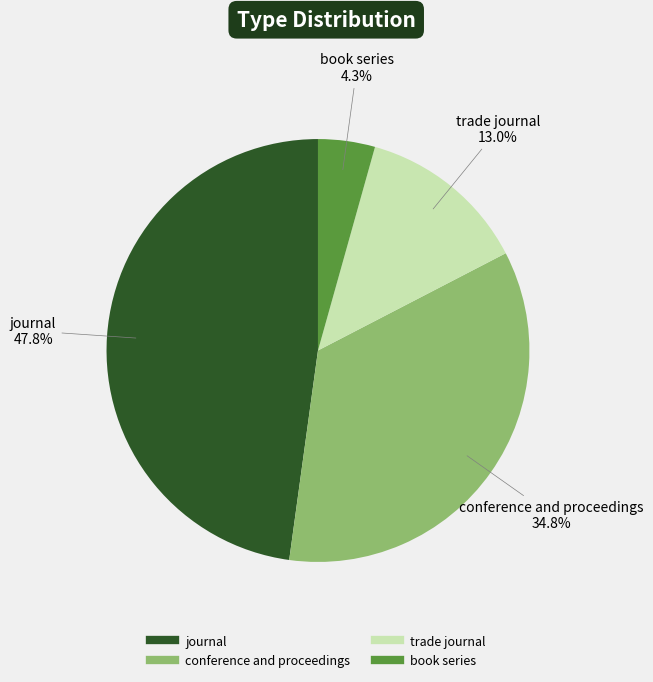

Is book series the majority of the pie?

No